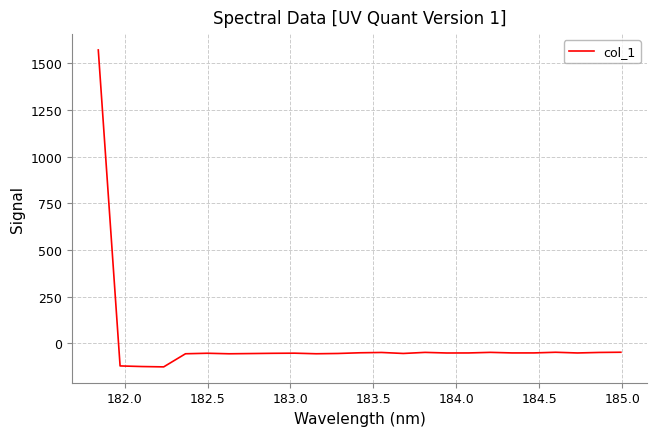

What is the greatest value displayed?

1571.8